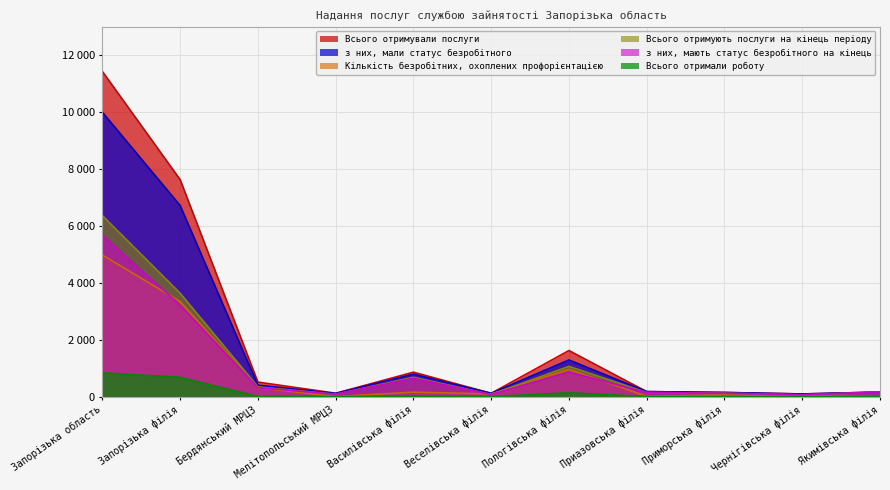

How many intersections are there between Всього отримують послуги на кінець періоду and Кількість безробітних, охоплених профорієнтацією?

2